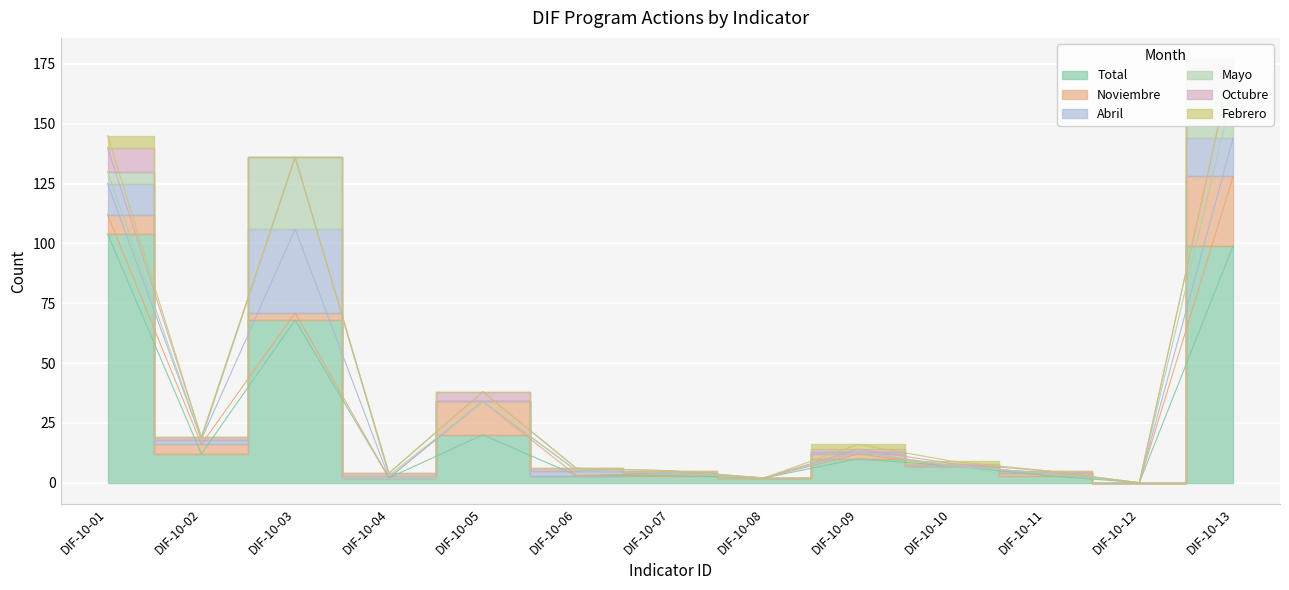

Does the chart display data point markers on the line(s)?

No